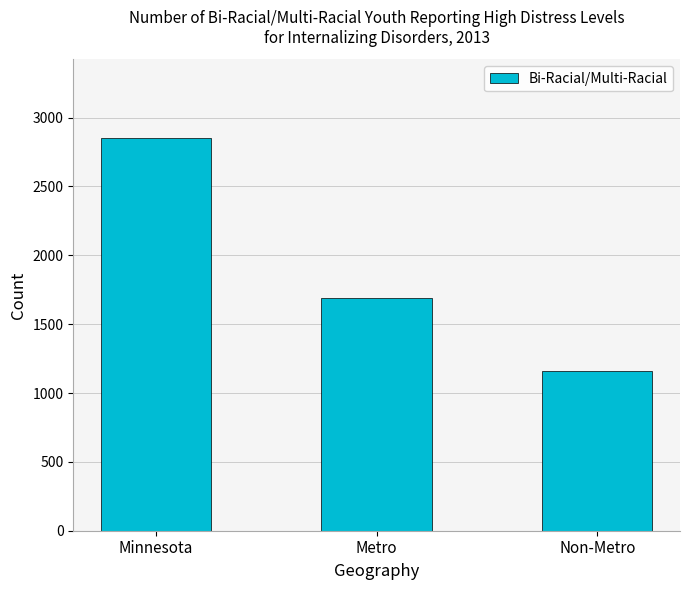

What is the difference between the values at Metro and Non-Metro?

533